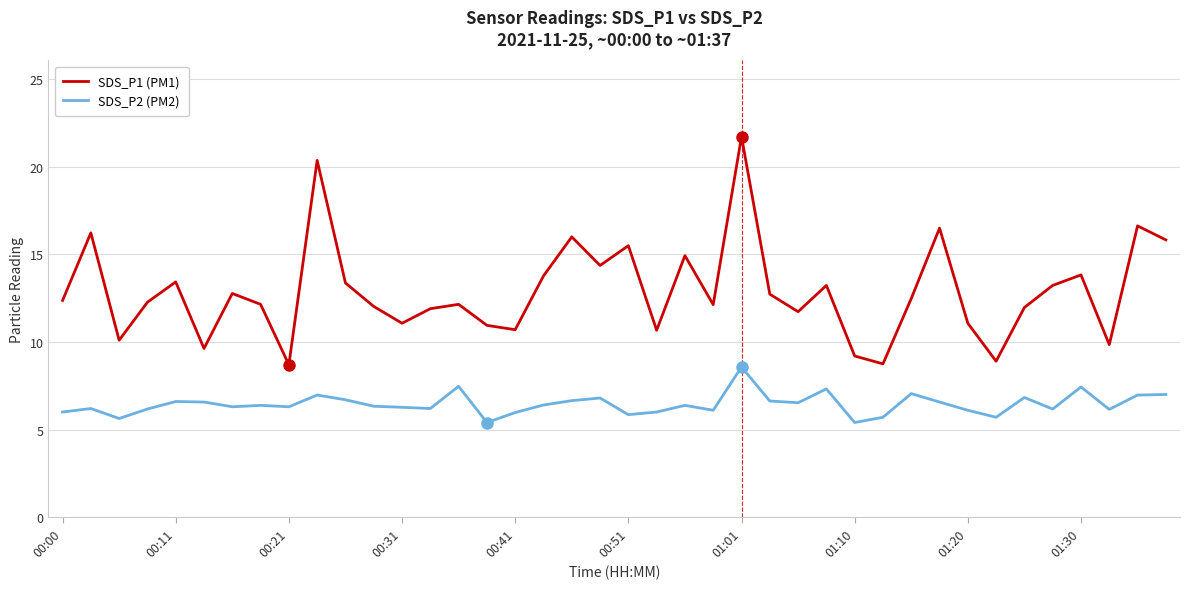

What is the sum of all SDS_P1 (PM1) values?

515.2